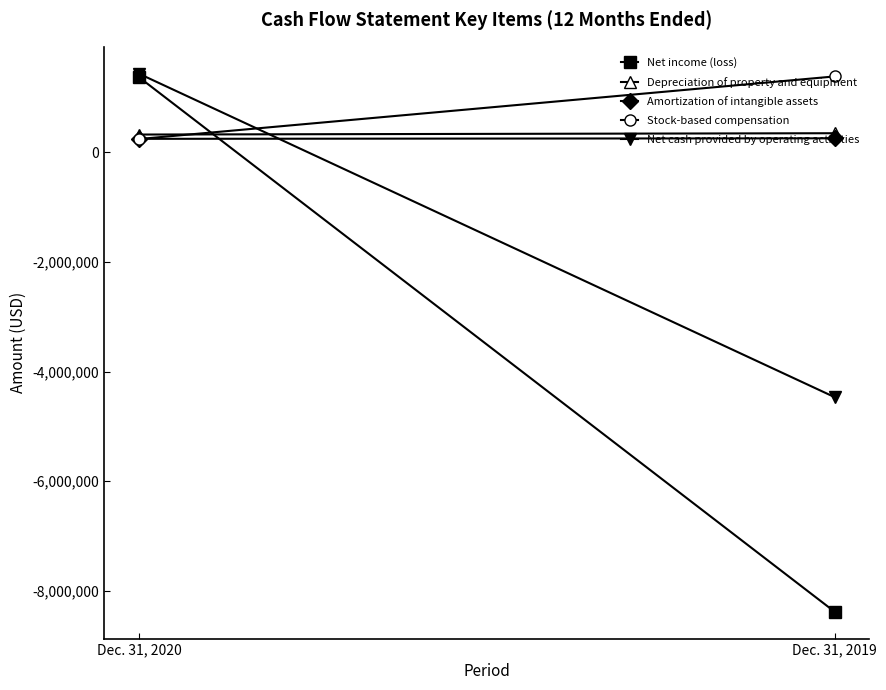

Is the value of Depreciation of property and equipment at Dec. 31, 2020 greater than the value of Net cash provided by operating activities at Dec. 31, 2019?

Yes